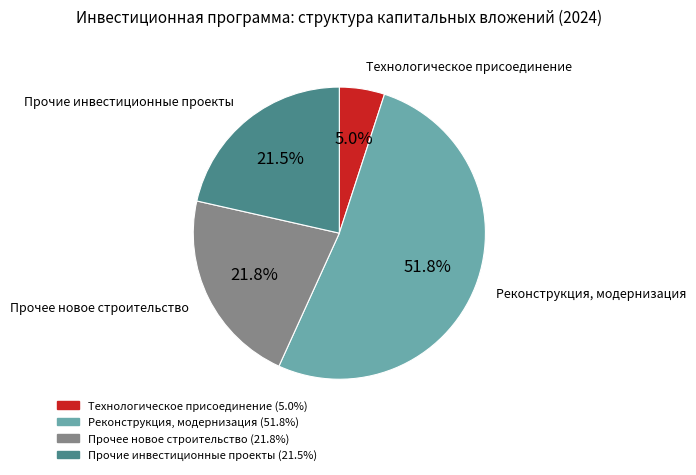

Is there any slice that represents more than half of the pie?

Yes